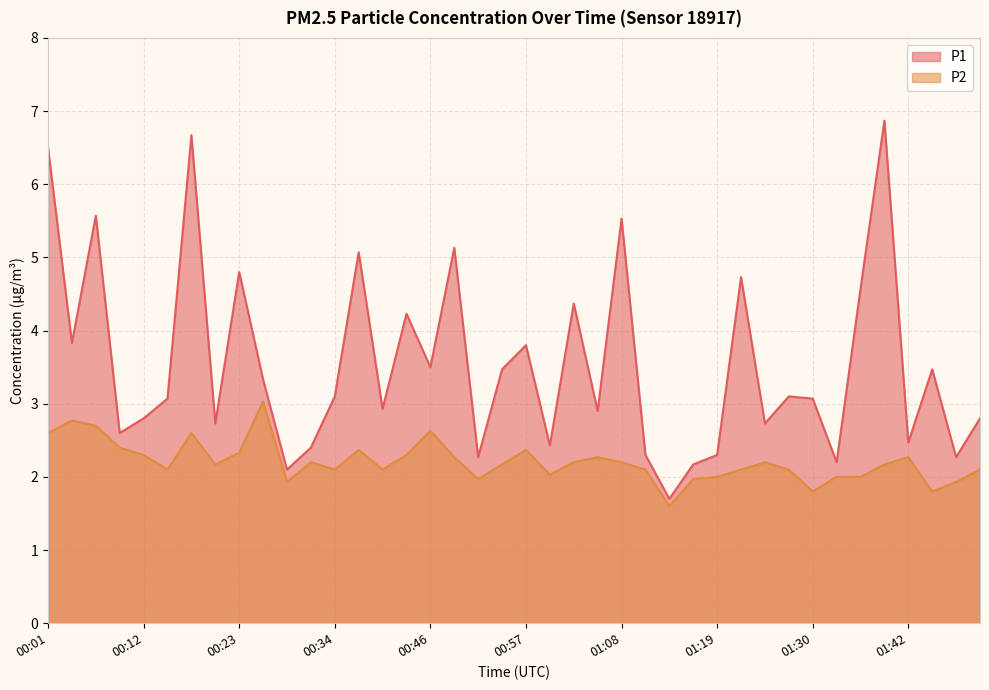

What is the highest value of the P2 series?

3.0